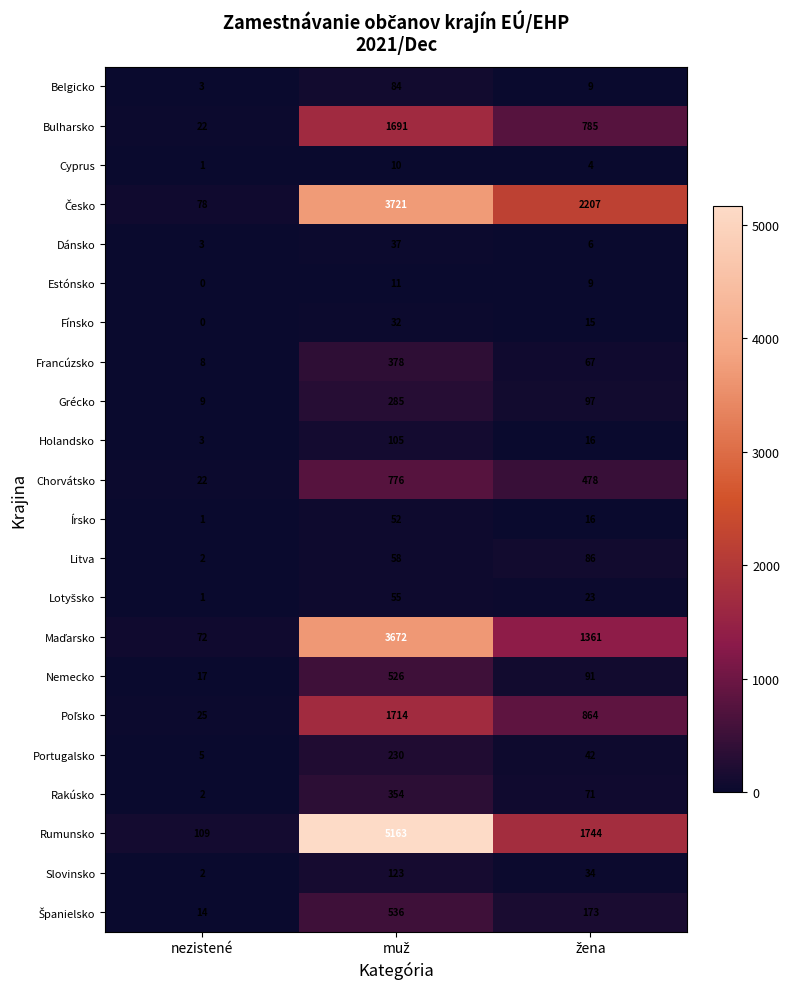

Which category has the lowest value across all series?

nezistené